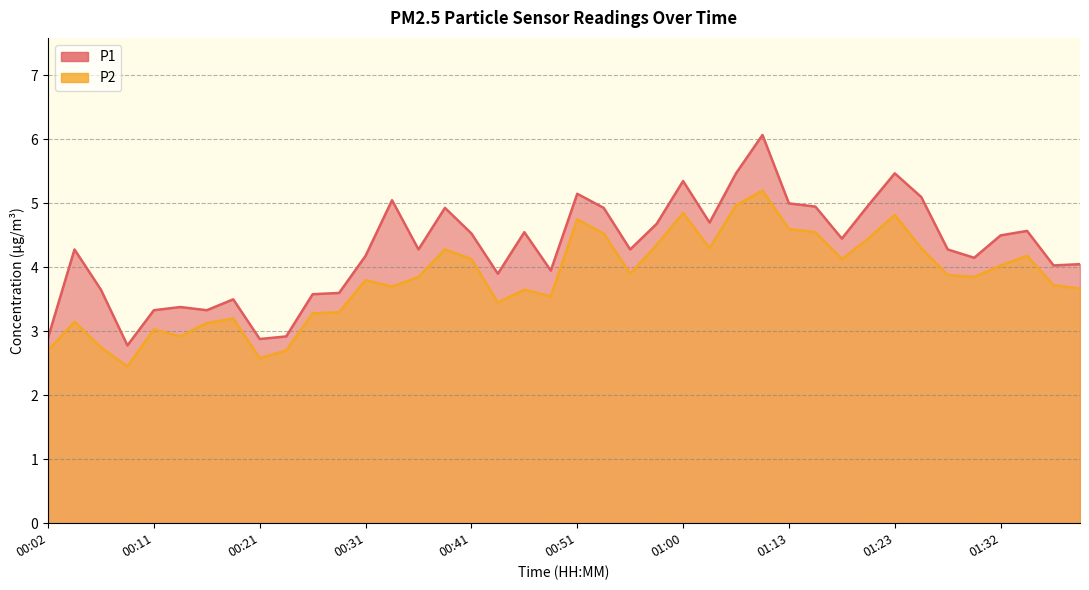

What is the spread (max minus min) of values at 00:02?

0.2